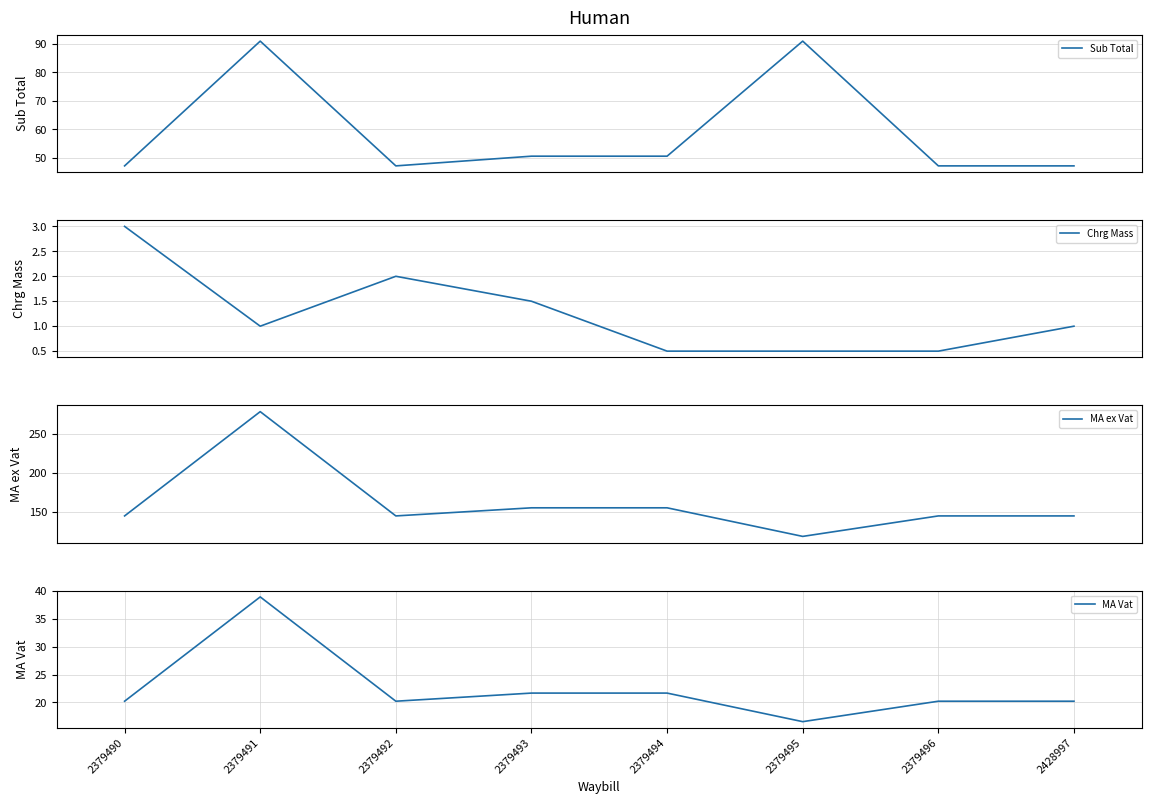

How many series are shown in this chart?

4